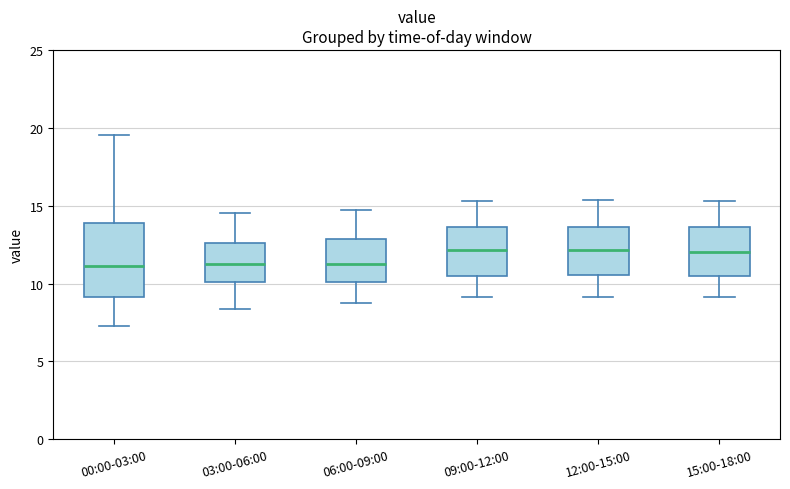

Reading left to right, read every box against the y-axis: the position of its median line, the range the box covers, and the ends of its whiskers. The values are not printed on the chart, so give them approximately, as read against the axis.

00:00-03:00: median 11.0, box 9.0 to 14.0, whiskers 7.5 to 19.5
03:00-06:00: median 11.5, box 10.0 to 12.5, whiskers 8.5 to 14.5
06:00-09:00: median 11.5, box 10.0 to 13.0, whiskers 9.0 to 14.5
09:00-12:00: median 12.0, box 10.5 to 13.5, whiskers 9.0 to 15.5
12:00-15:00: median 12.0, box 10.5 to 13.5, whiskers 9.0 to 15.5
15:00-18:00: median 12.0, box 10.5 to 13.5, whiskers 9.0 to 15.5